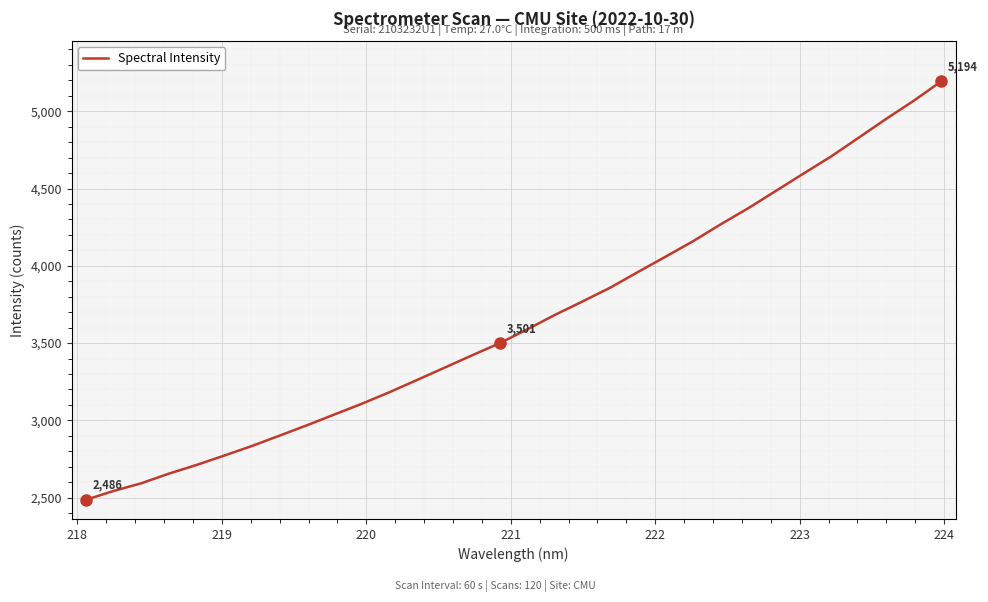

What is the minimum value shown in the chart?

2486.2